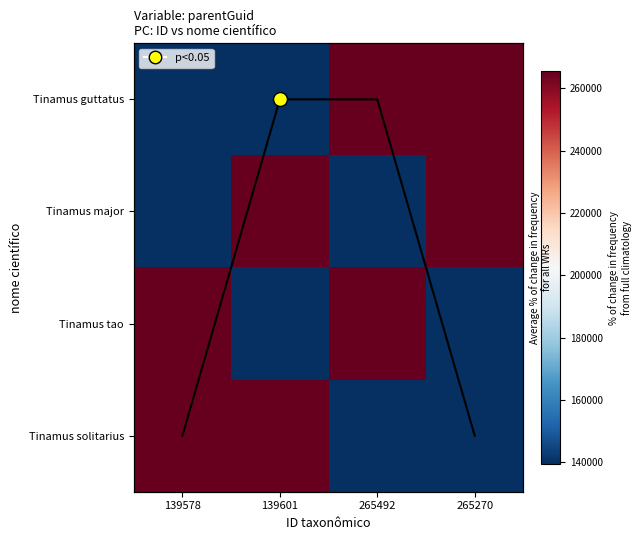

At which category does the chart reach its minimum across all series?

139578